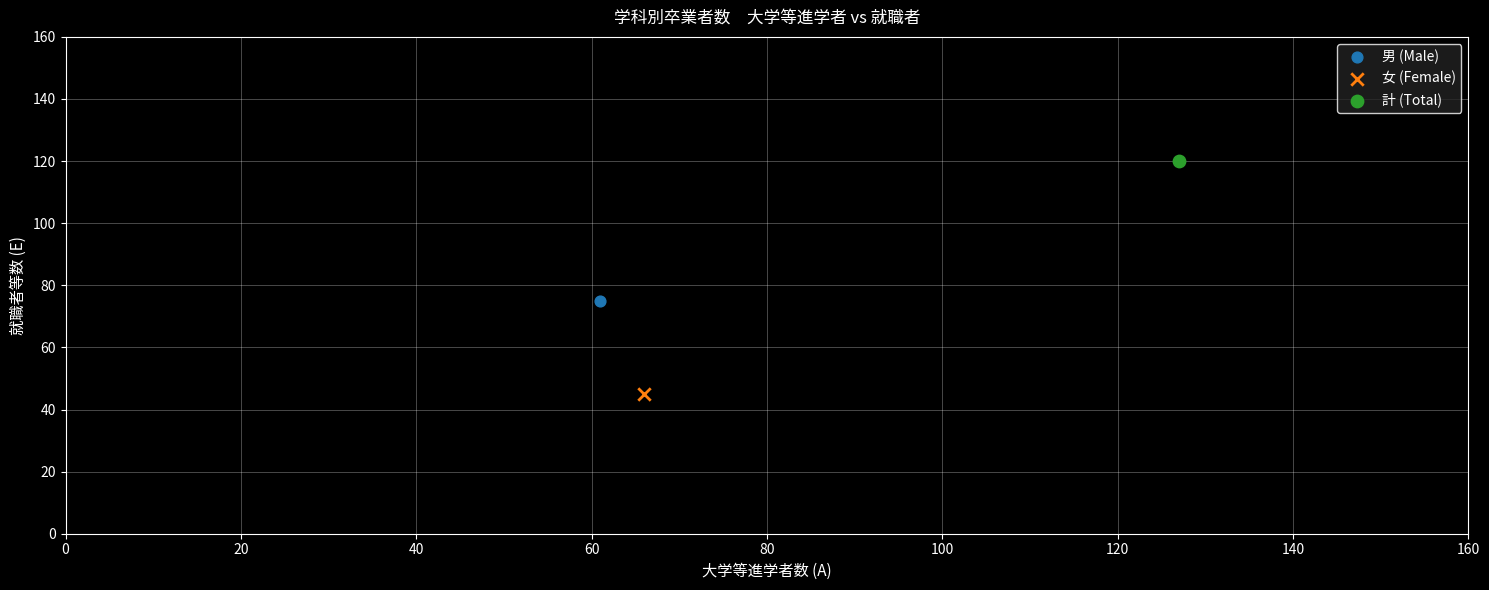

What are all the series names shown in the legend?

男 (Male), 女 (Female), 計 (Total)